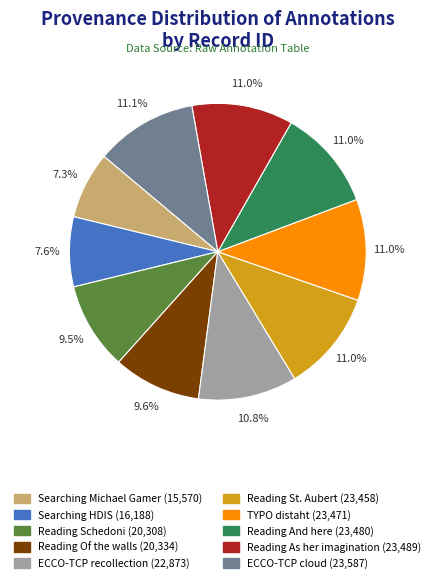

Is there a majority slice in this chart?

No